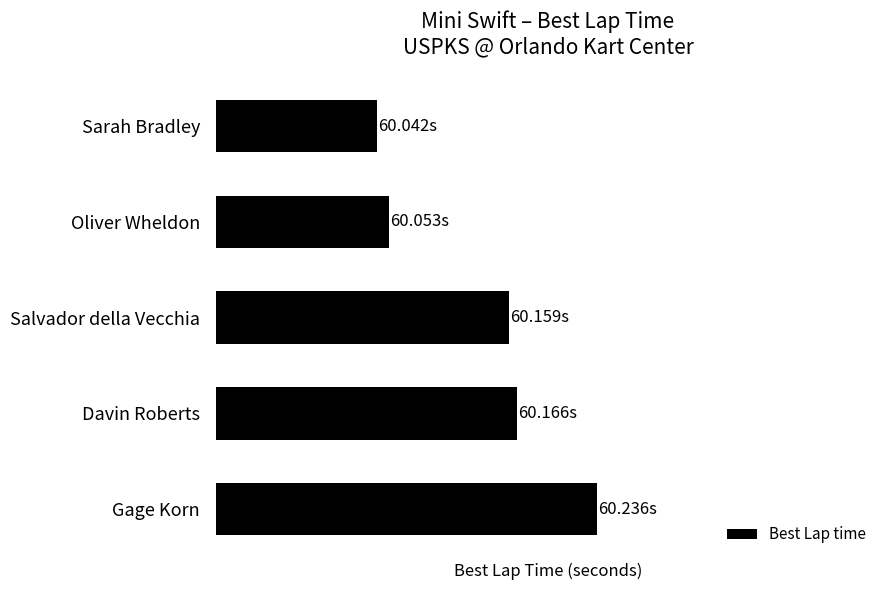

Are the bars horizontal?

Yes